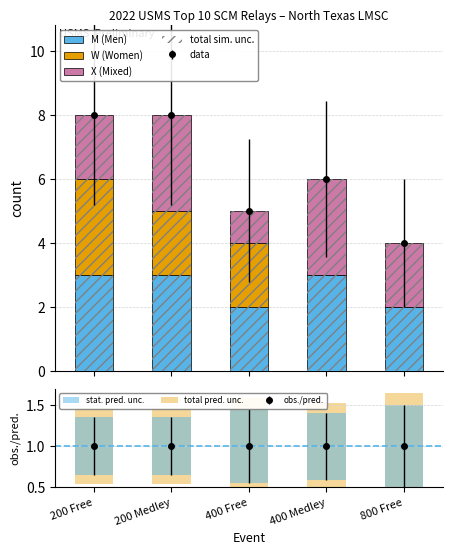

At which category is the sum across all series the highest?

200 Free